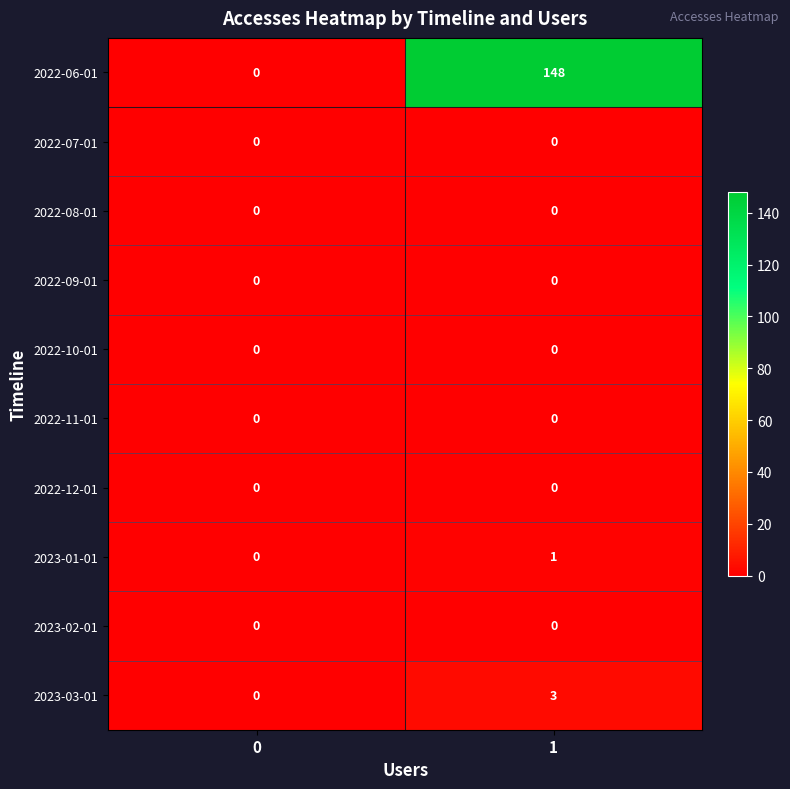

Which series has the largest total across all categories?

2022-06-01